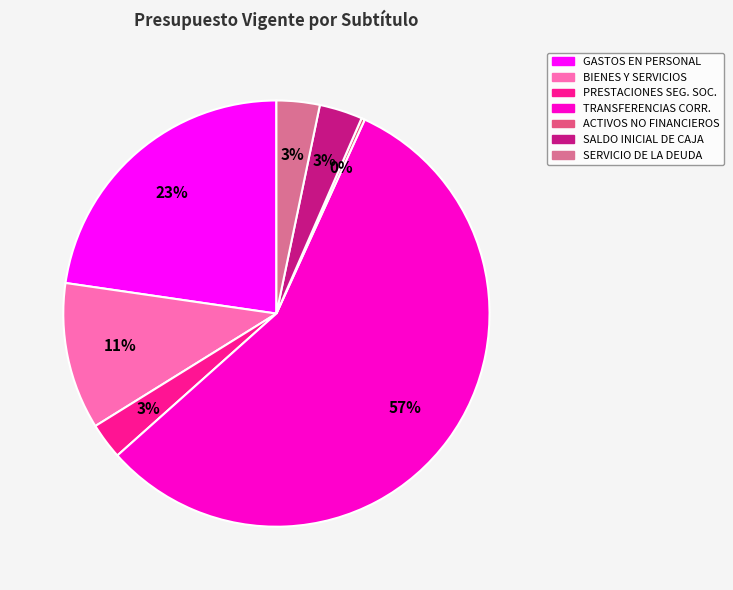

To the nearest percent, what portion does GASTOS EN PERSONAL represent?

23%